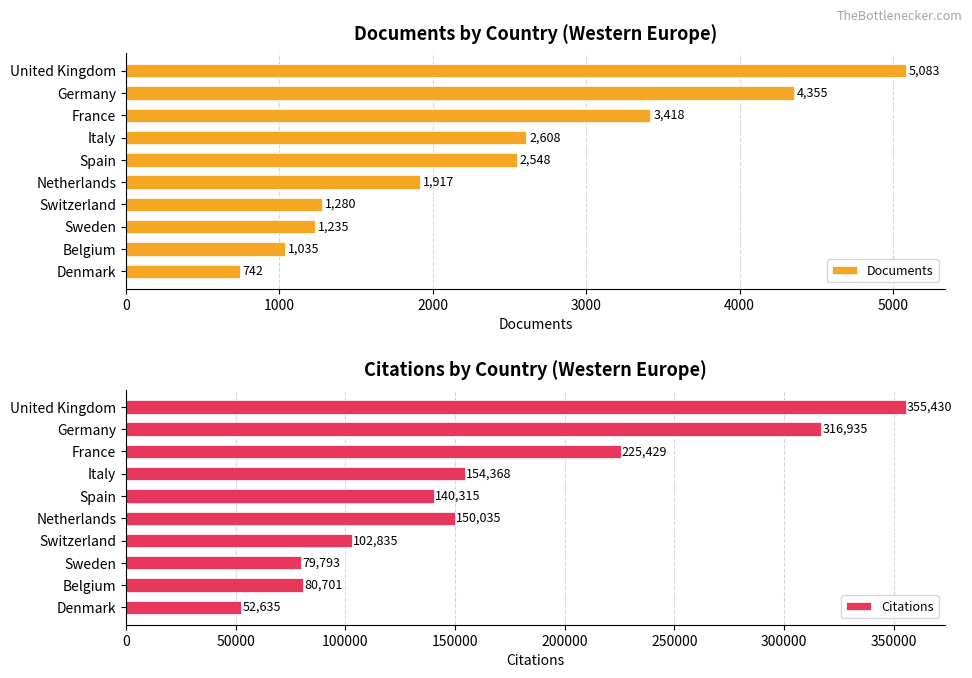

True or false: Documents has a value of 2138 at Switzerland.

False